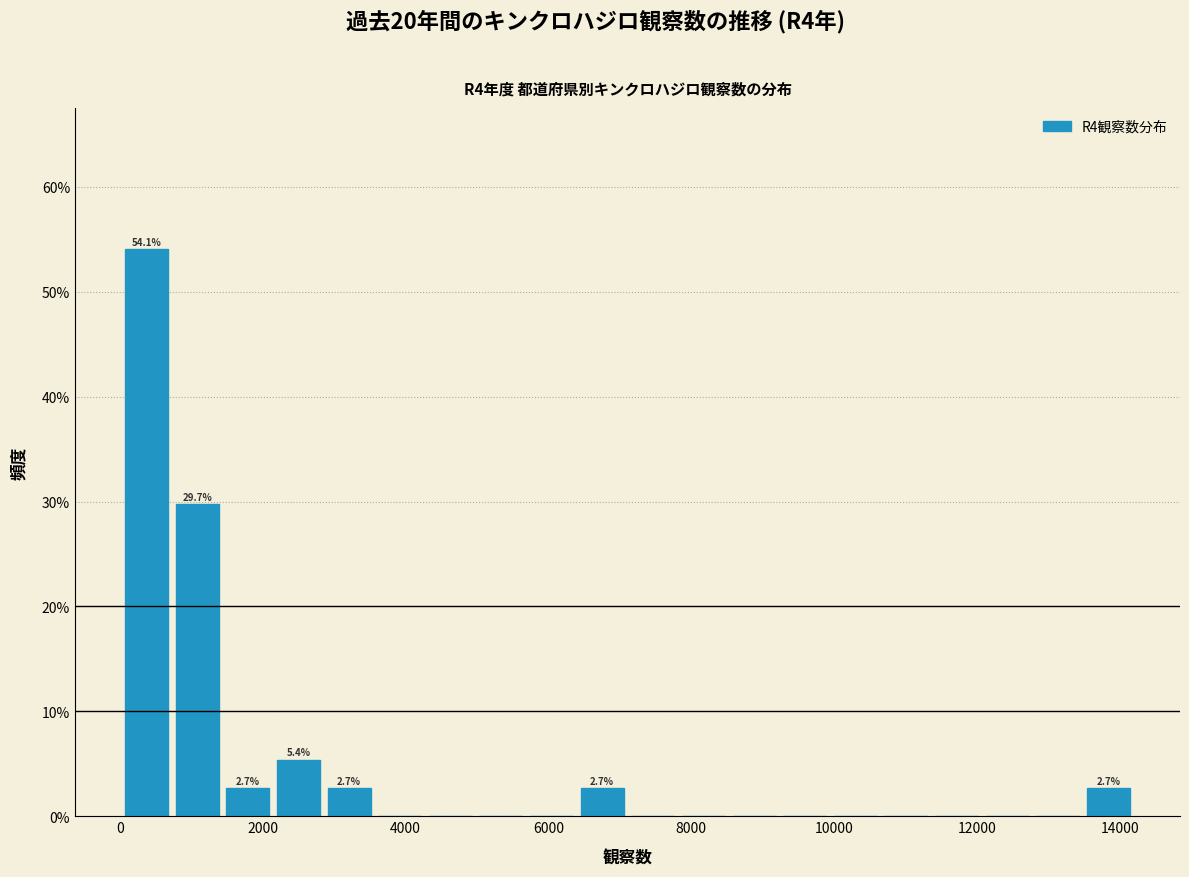

Read against the x-axis, roughly where is the centre of the tallest bar?

400